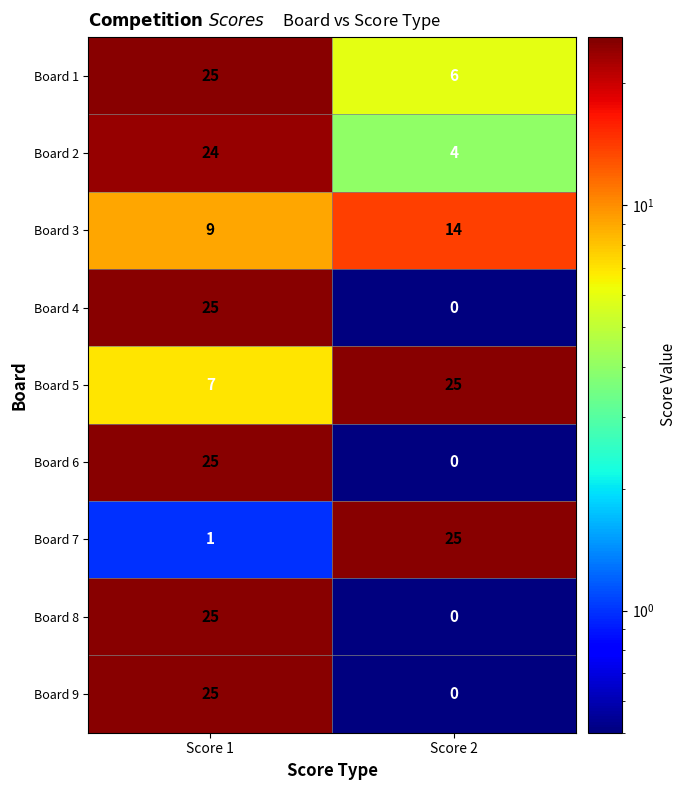

What is the highest value of the Board 9 series?

25